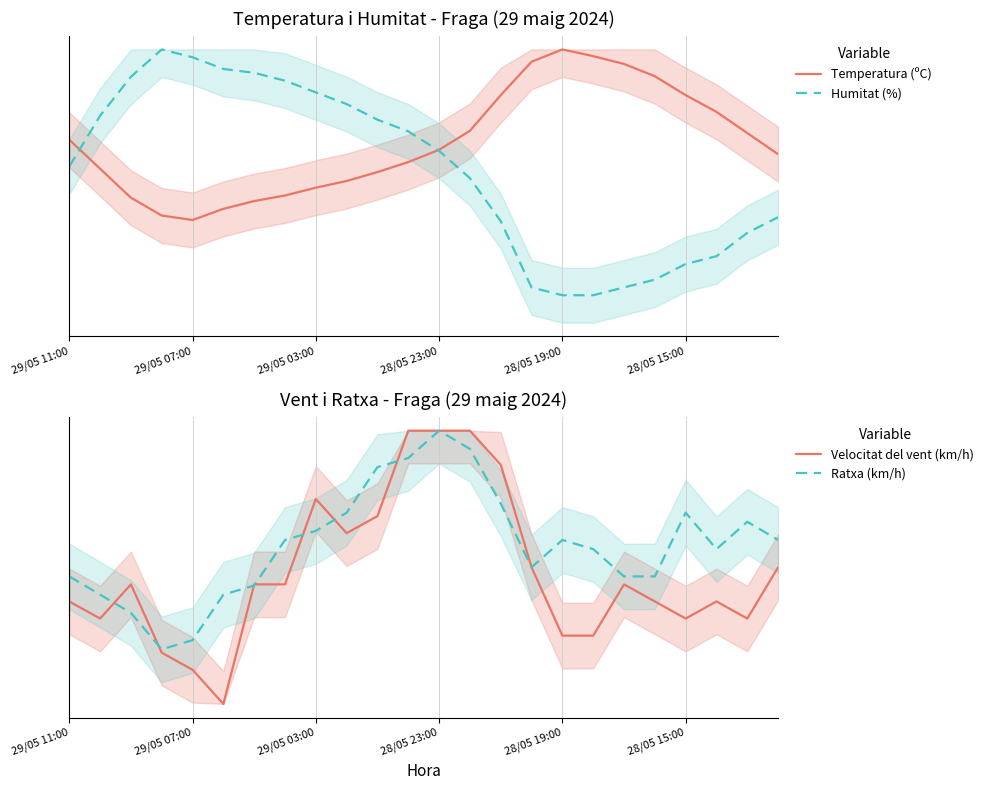

What is the difference between the second highest and minimum values in the Velocitat del vent (km/h) series?

1.0